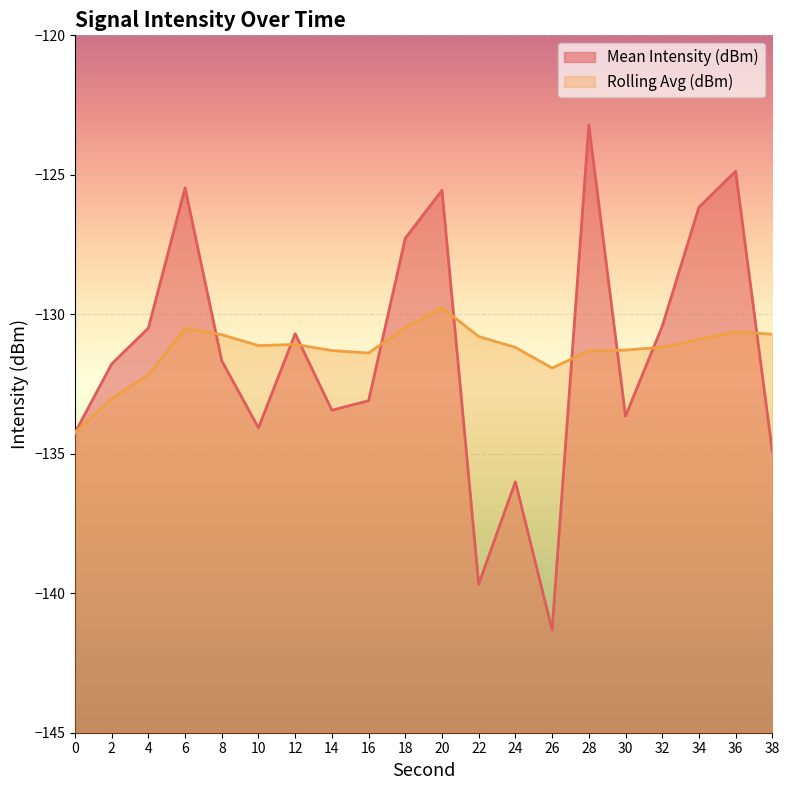

At which category is the sum across all series the highest?

28